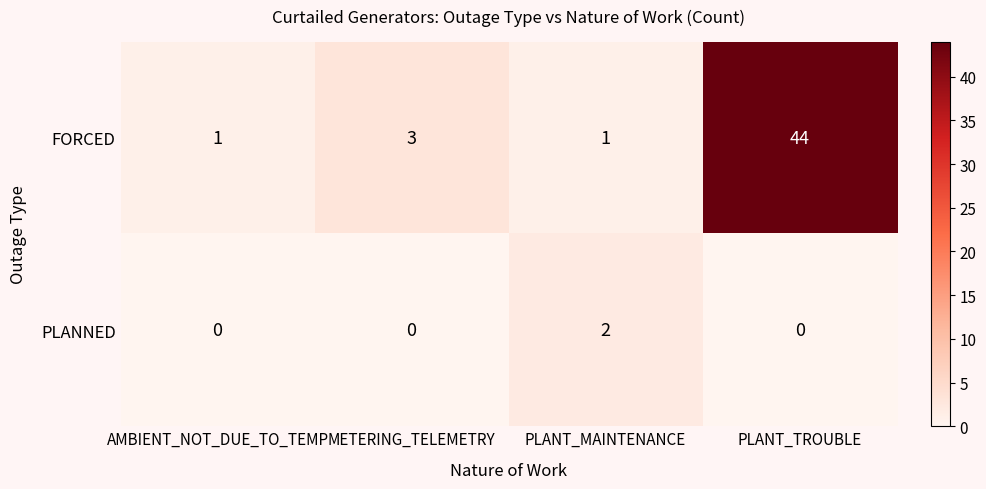

Which category has the highest value across all series?

PLANT_TROUBLE